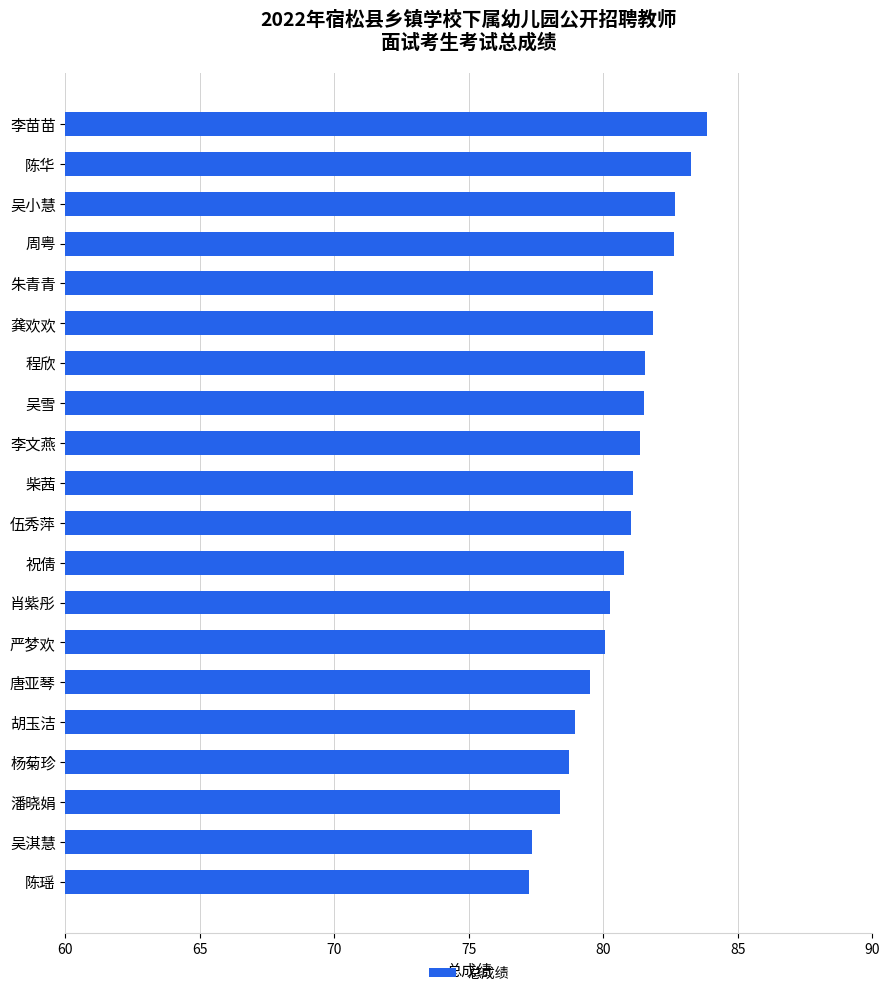

What is the greatest value displayed?

83.8